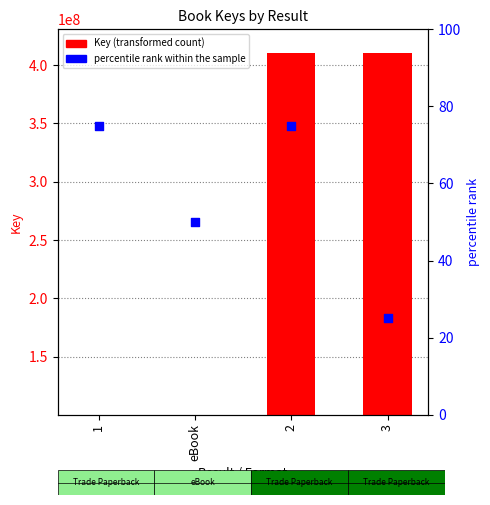

What is the total value across all series at 1?

100425701